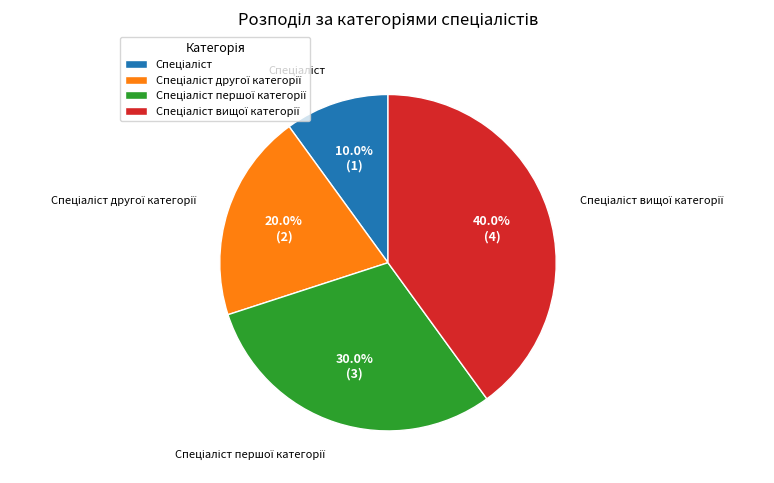

Is there any slice that represents more than half of the pie?

No